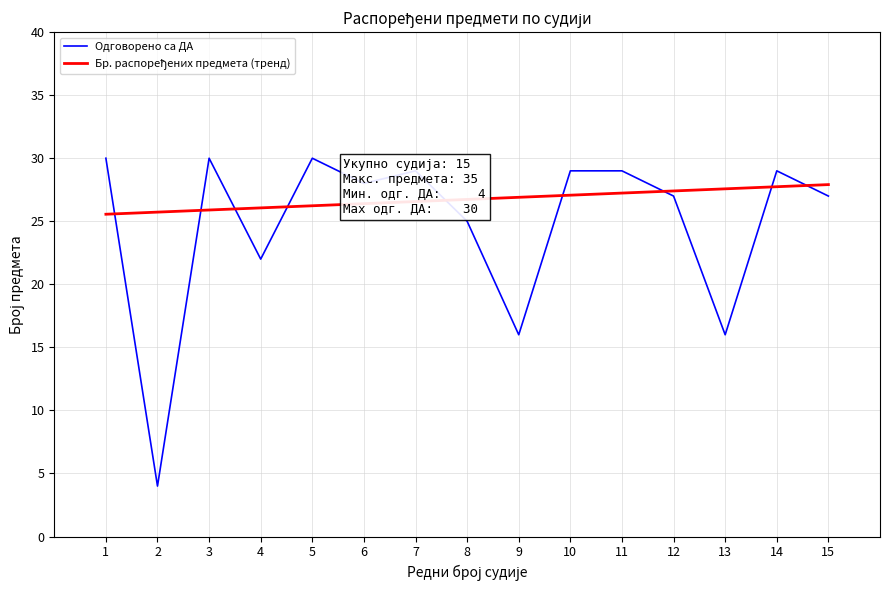

At how many categories does at least one series exceed 19?

15